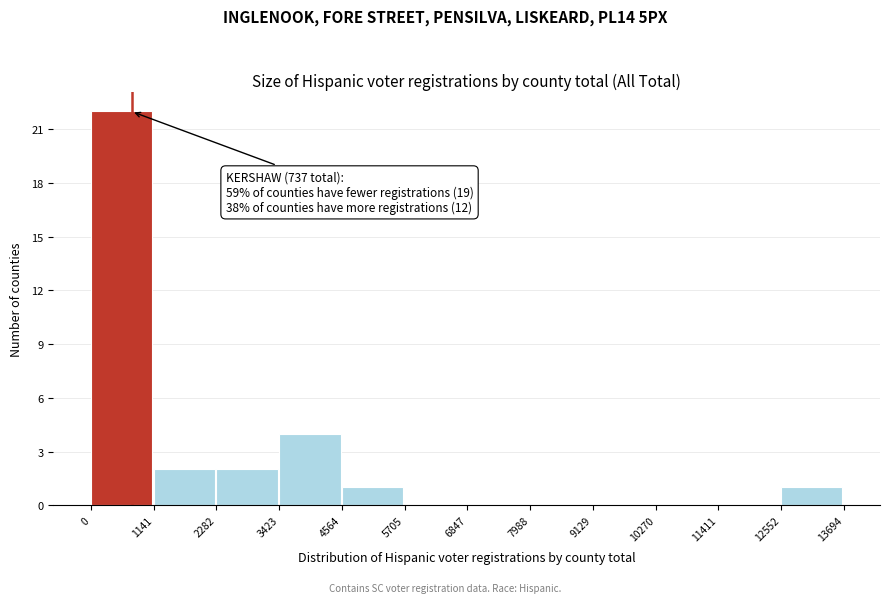

Over which range of the x-axis is the bar tallest?

0 to 1141